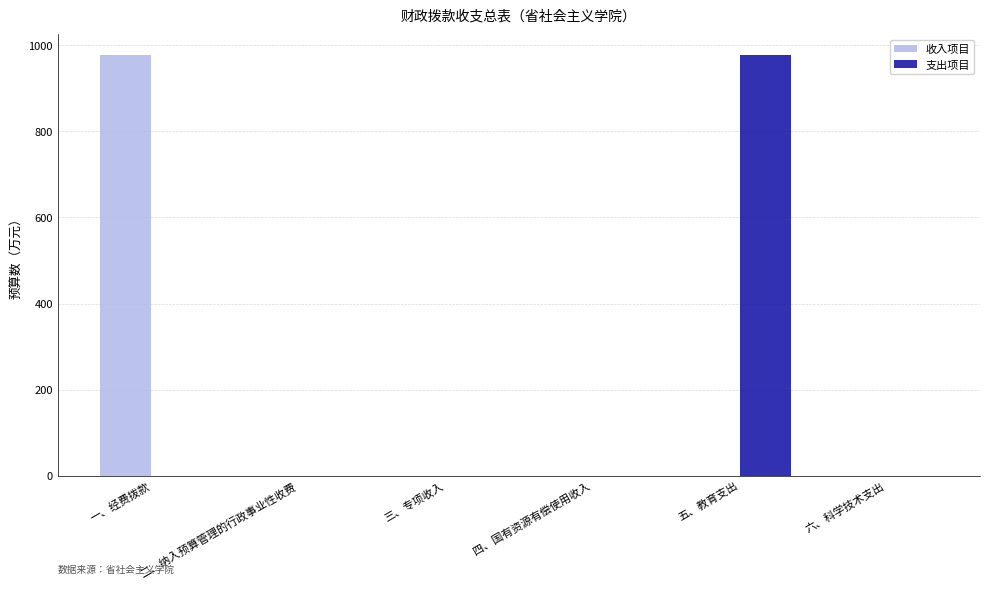

Between 二、纳入预算管理的行政事业性收费 and 五、教育支出, which series saw the biggest shift?

支出项目